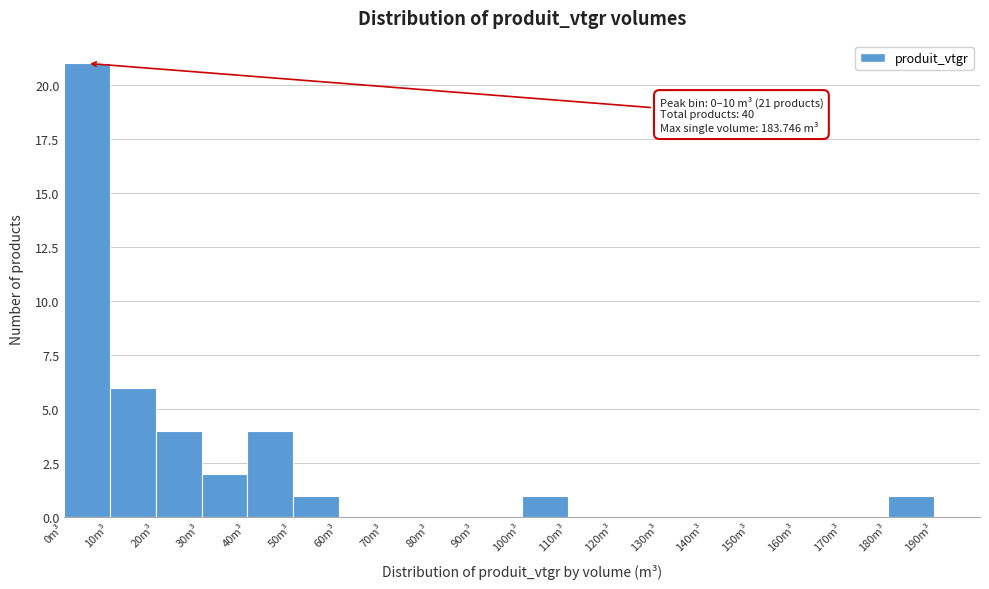

Over which range of the x-axis is the bar tallest?

0 to 10